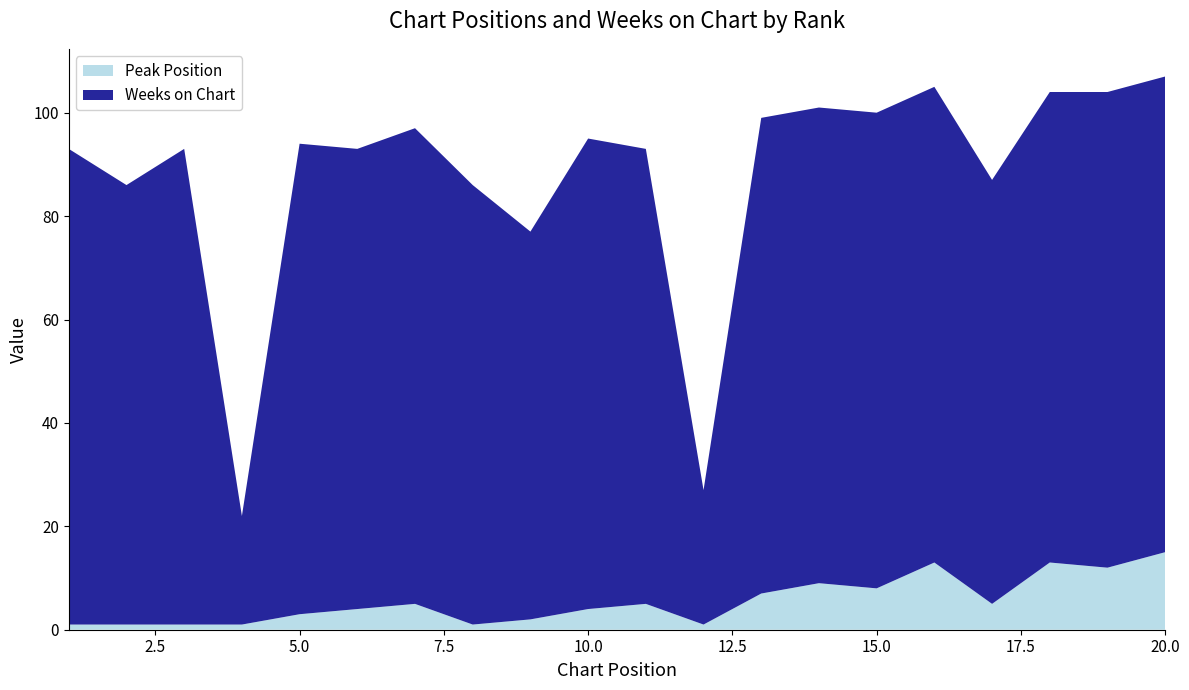

Reading left to right, list all the values displayed in this chart.

Peak Position: 1=1	2=1	3=1	4=1	5=3	6=4	7=5	8=1	9=2	10=4	11=5	12=1	13=7	14=9	15=8	16=13	17=5	18=13	19=12	20=15
Weeks on Chart: 1=92	2=85	3=92	4=21	5=91	6=89	7=92	8=85	9=75	10=91	11=88	12=26	13=92	14=92	15=92	16=92	17=82	18=91	19=92	20=92